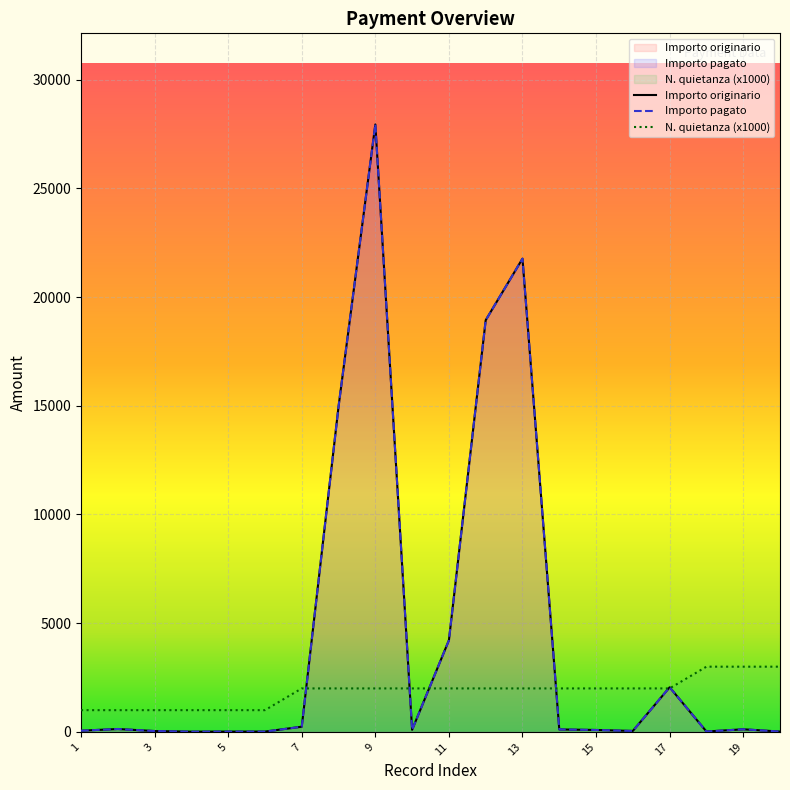

Is it true that N. quietanza equals 2000.0 at 8?

True